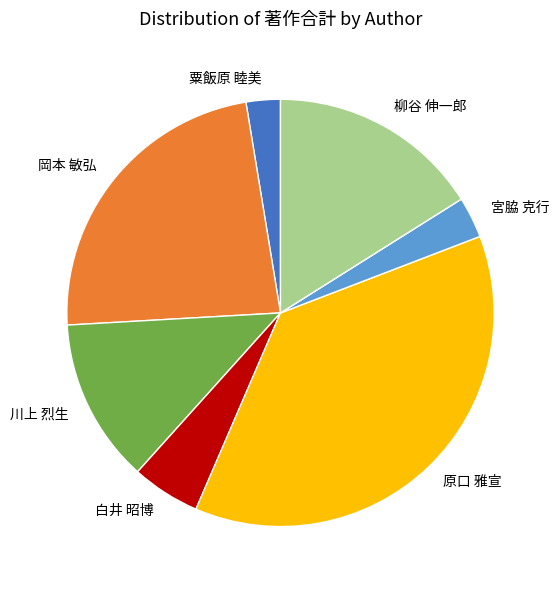

Between 粟飯原 睦美 and 白井 昭博, which is larger?

白井 昭博